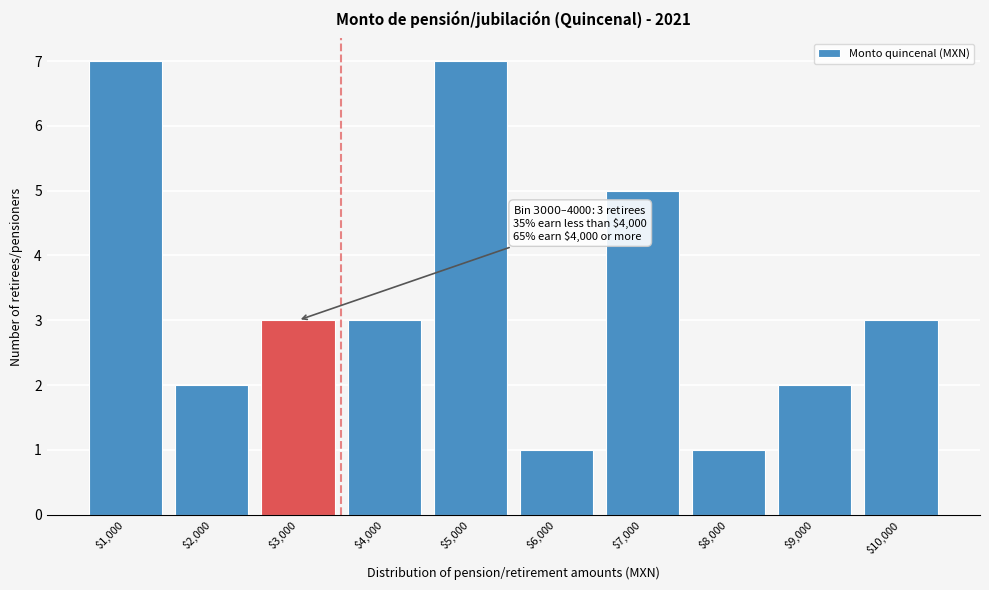

Reading right to left, extract all data points from this chart.

3	2	1	5	1	7	3	3	2	7